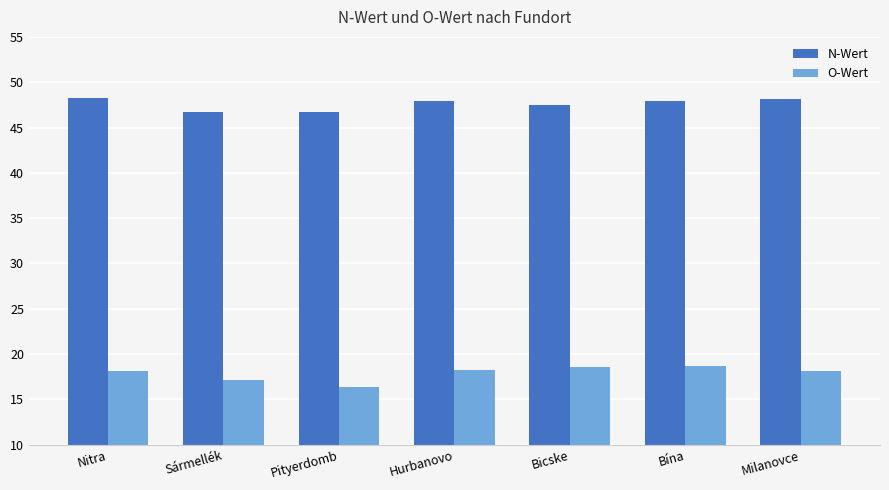

Rank the series by their maximum value, from highest to lowest.

N-Wert, O-Wert